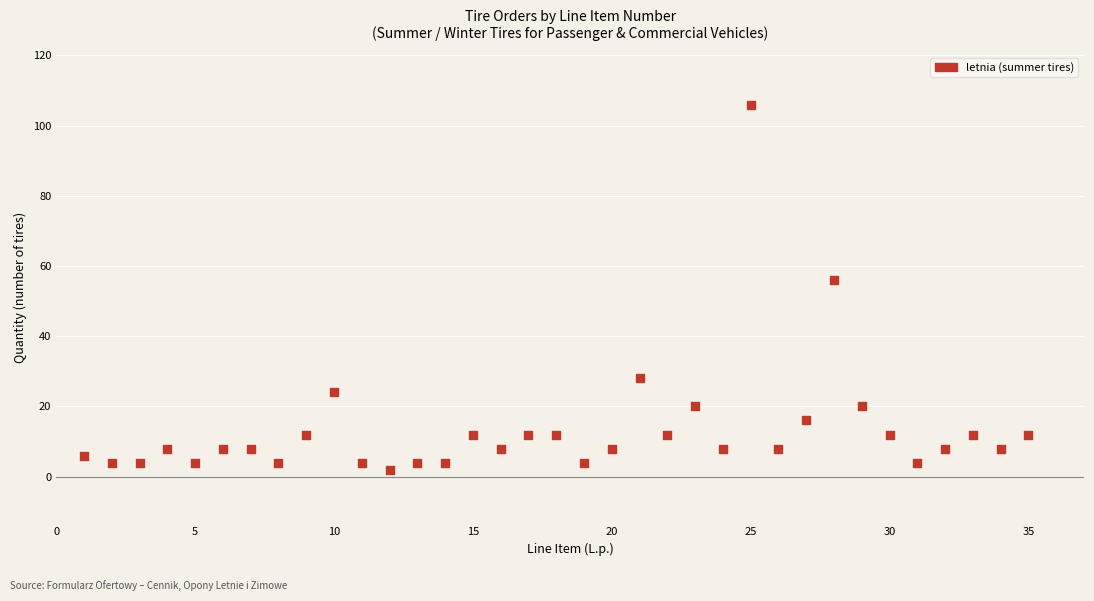

What Y value in the scatter plot is closest to 54?

56